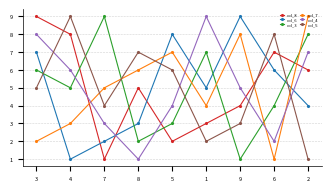

Reading left to right, extract all data points from this chart.

col_8: 9	8	1	5	2	3	4	7	6
col_6: 7	1	2	3	8	5	9	6	4
col_3: 6	5	9	2	3	7	1	4	8
col_7: 2	3	5	6	7	4	8	1	9
col_4: 8	6	3	1	4	9	5	2	7
col_5: 5	9	4	7	6	2	3	8	1